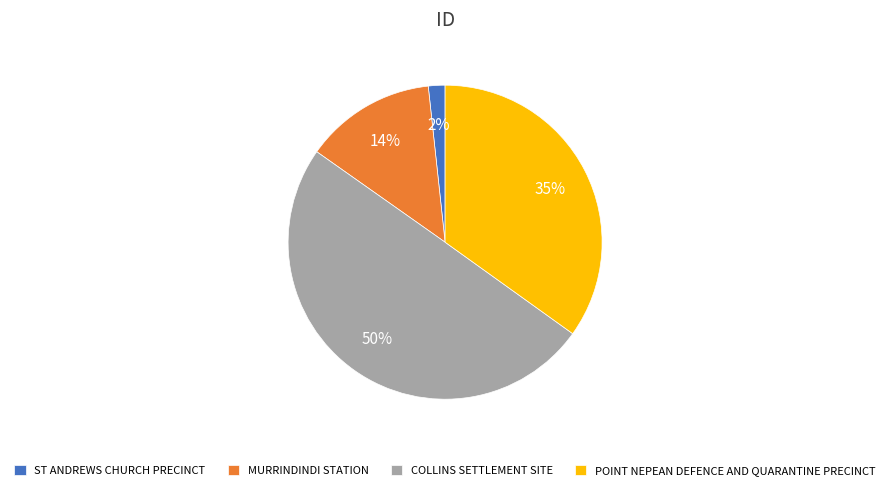

What percentage is the MURRINDINDI STATION slice, to the nearest percent?

14%